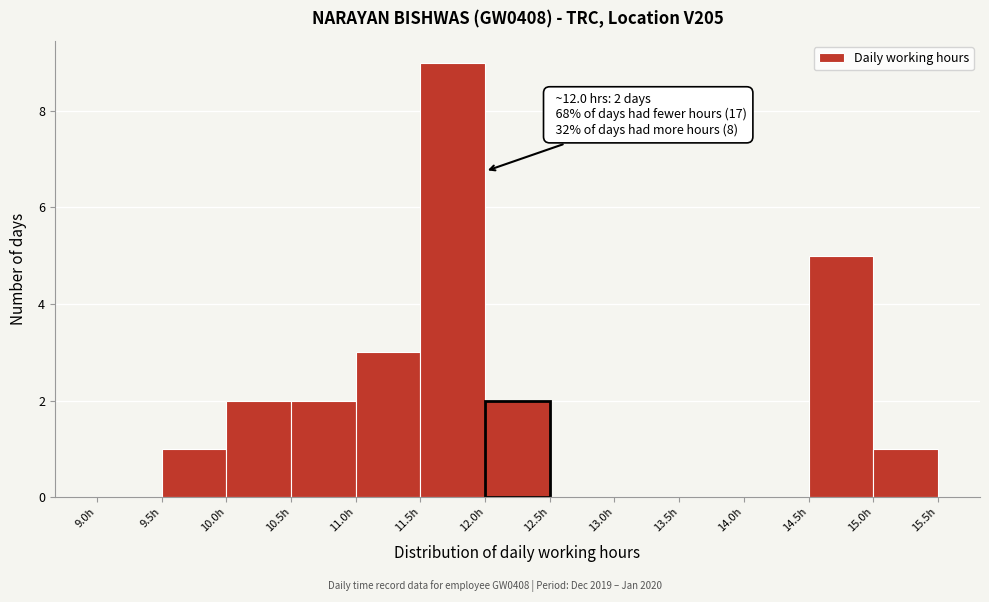

Over which range of the x-axis is the bar tallest?

11.5 to 12.0